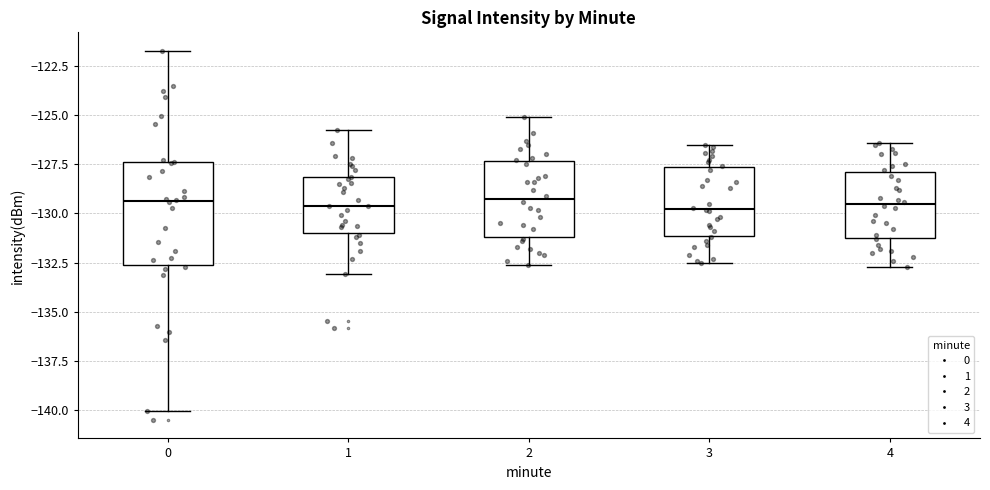

Reading left to right, transcribe this box plot: for each box, give where its median line is, the range the box spans, and where its two whiskers end, as read against the y-axis. The values are not printed on the chart, so give them approximately, as read against the axis.

0: median -129.5, box -132.5 to -127.5, whiskers -140.0 to -121.5
1: median -129.5, box -131.0 to -128.0, whiskers -133.0 to -126.0
2: median -129.0, box -131.0 to -127.5, whiskers -132.5 to -125.0
3: median -129.5, box -131.0 to -127.5, whiskers -132.5 to -126.5
4: median -129.5, box -131.0 to -128.0, whiskers -132.5 to -126.5